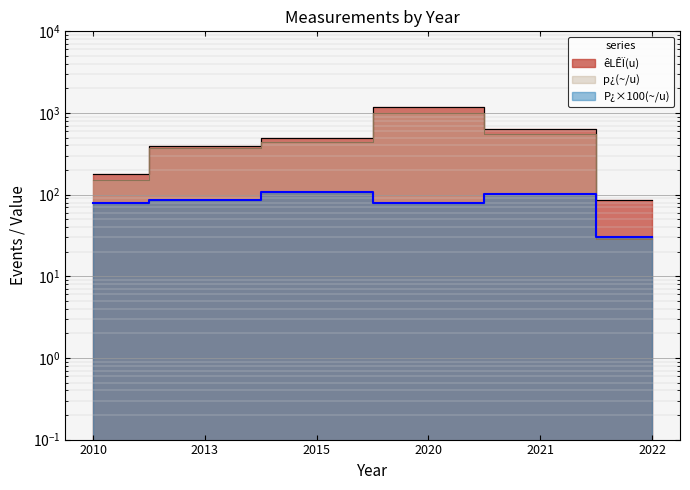

Read the P¿(~/u) value at 2022.

30.0